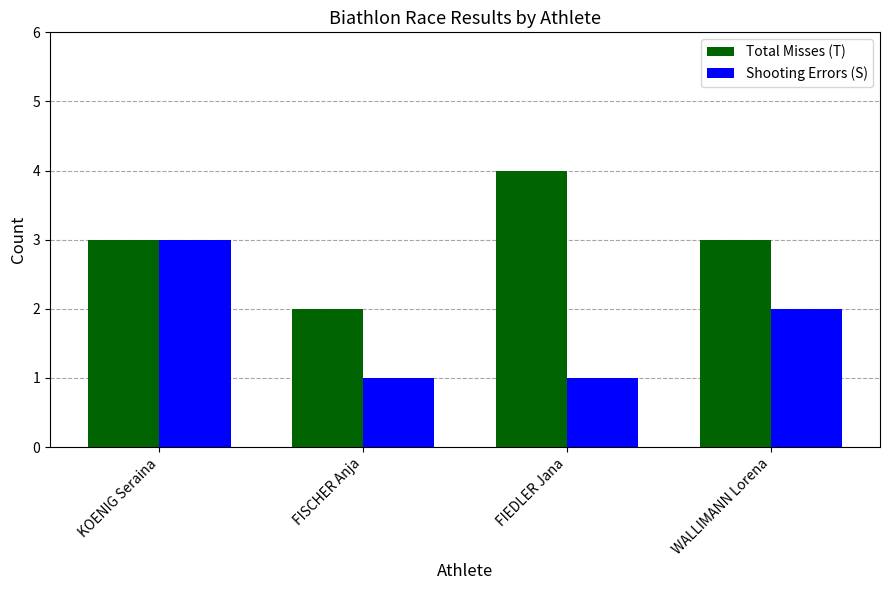

What is the difference between the maximum and second lowest values in the Total Misses (T) series?

1